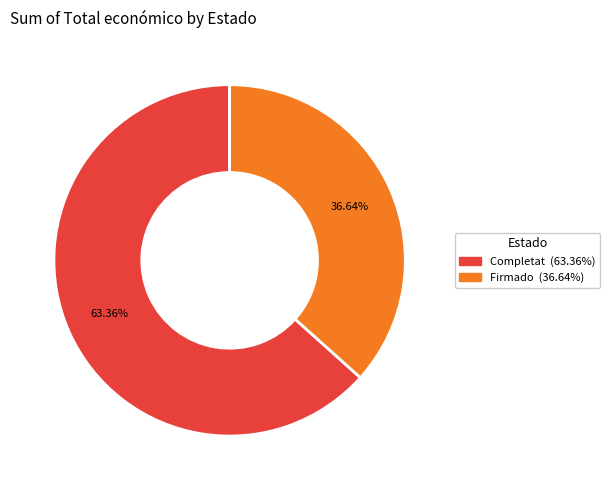

Does any single category account for the majority?

Yes